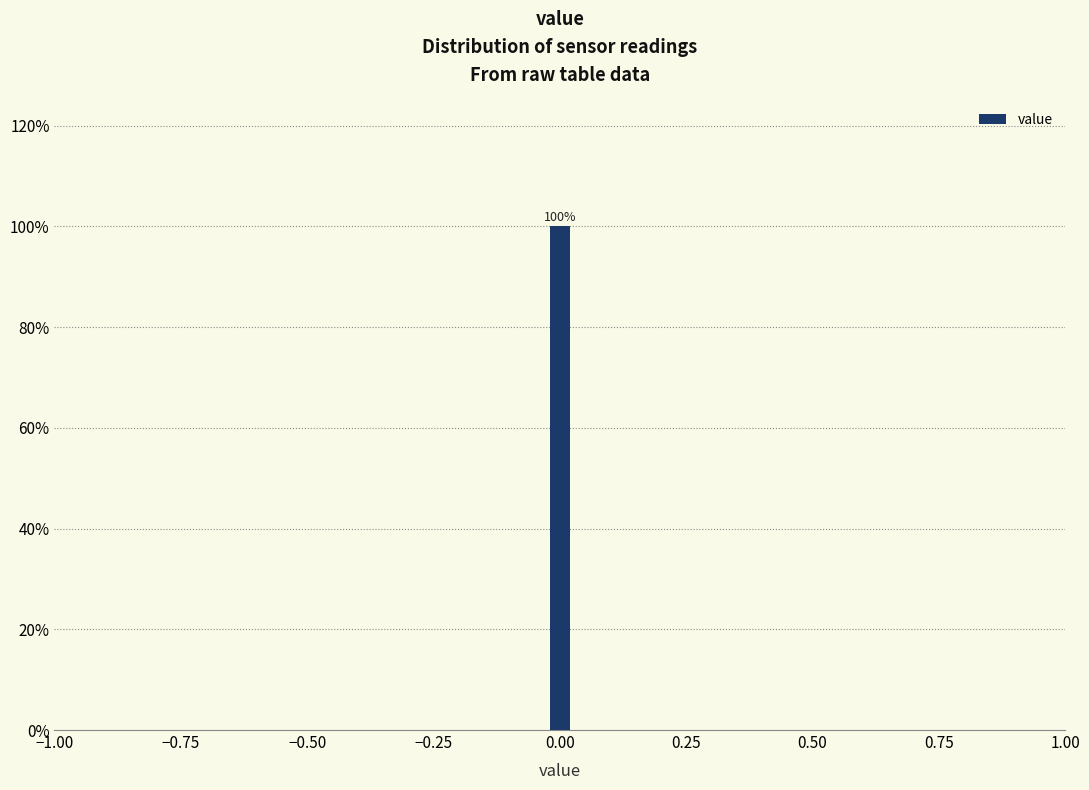

Around what value on the x-axis is the tallest bar? Give the approximate position of its centre, as read against the axis.

0.00